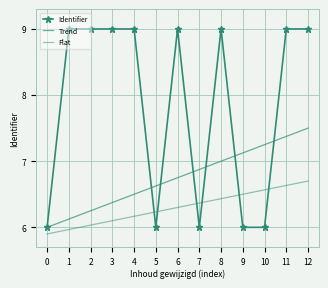

How many categories are shown in the chart?

13